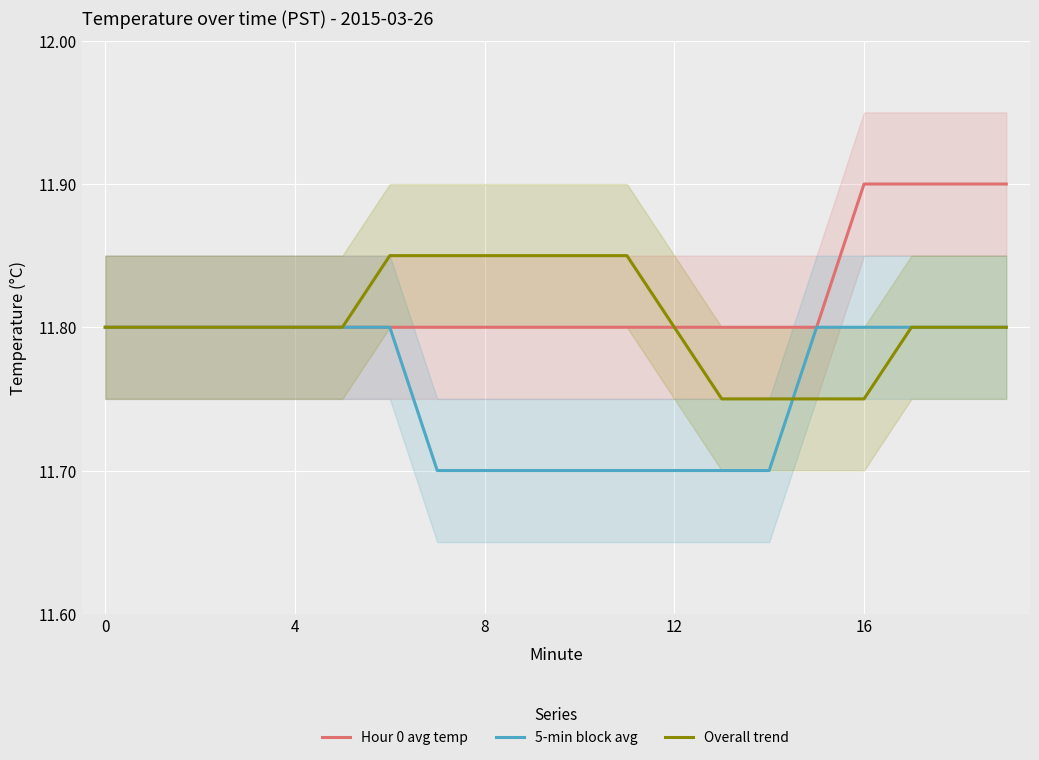

Which label corresponds to the smallest value in the chart?

7